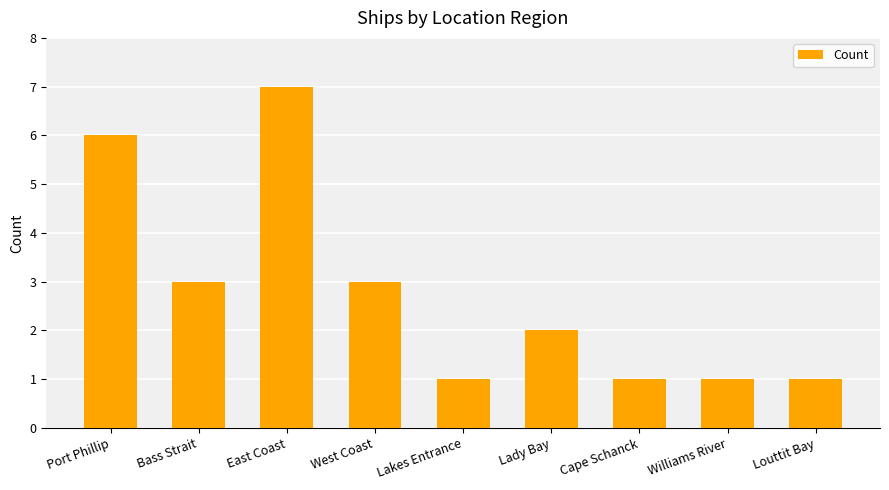

The chart shows a value of 1 at West Coast. True or false?

False